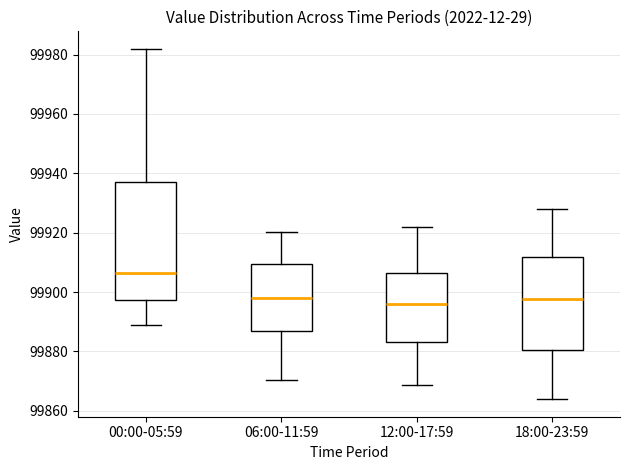

Which box's median line is the highest?

00:00-05:59